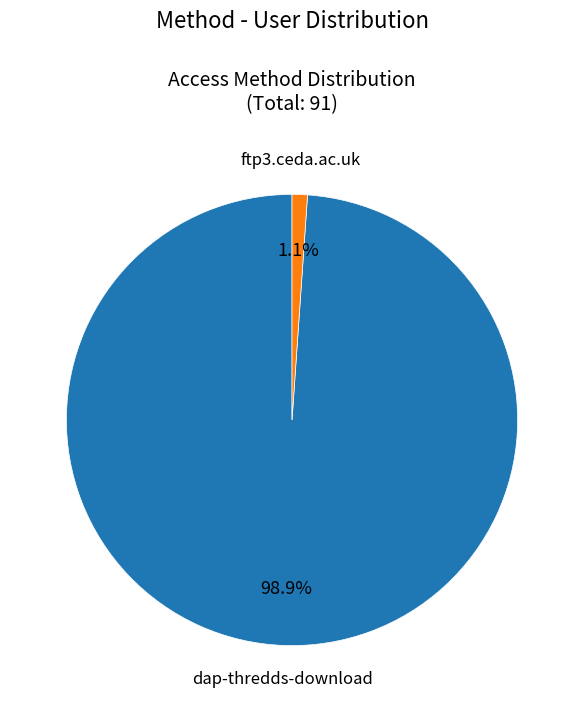

Is there a majority slice in this chart?

Yes